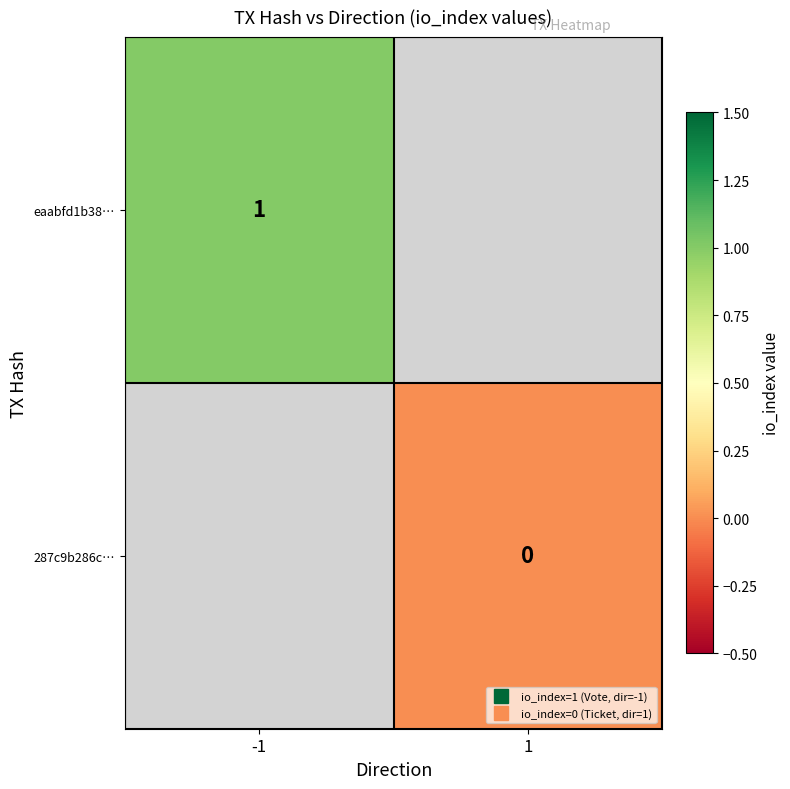

The value of 287c9b286c… at 1 is 0.0. True or false?

True